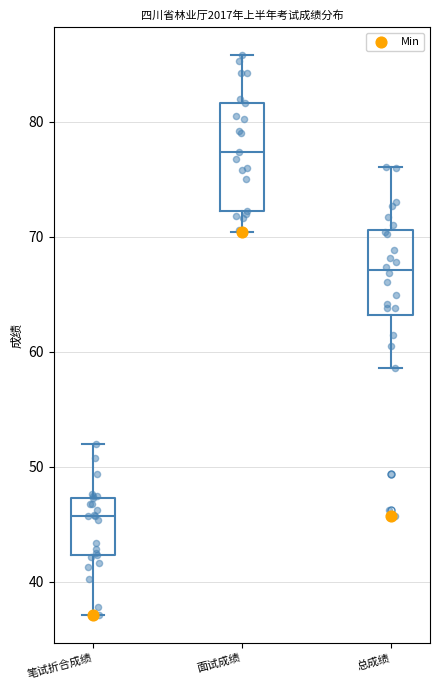

Which box is the tallest, from its lower edge to its upper edge?

面试成绩